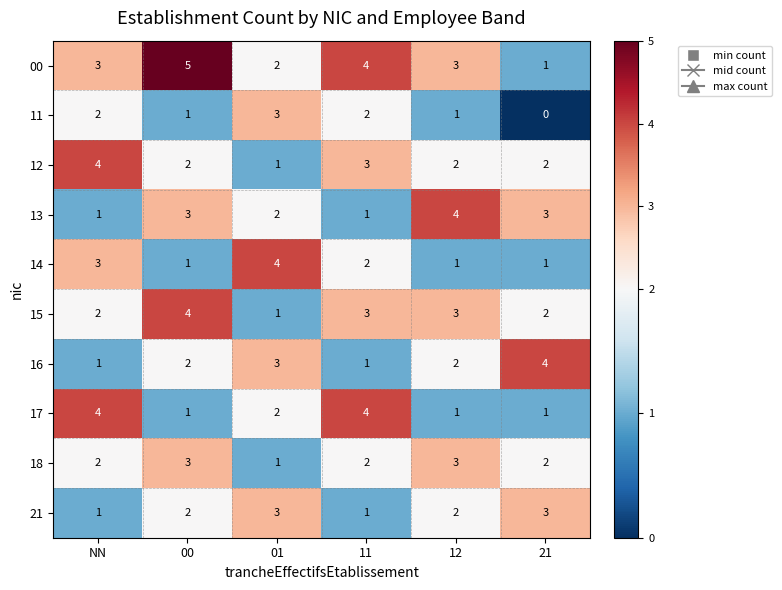

What is the difference between the second highest and minimum values in the 17 series?

3